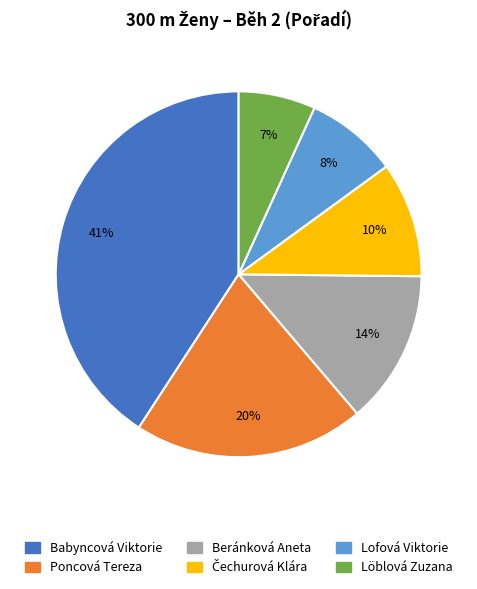

Which has a higher value, Beránková Aneta or Lofová Viktorie?

Beránková Aneta